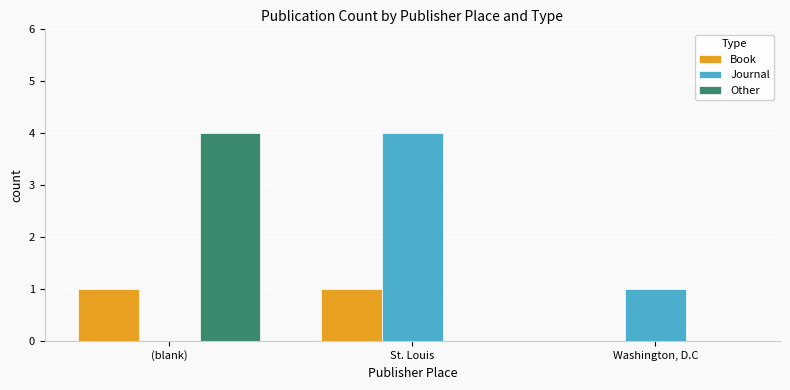

What is the maximum value for Other?

4